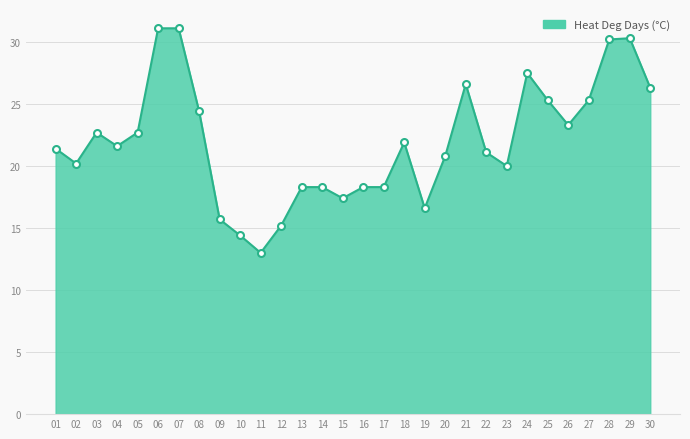

What is the difference between the maximum and minimum values?

18.1